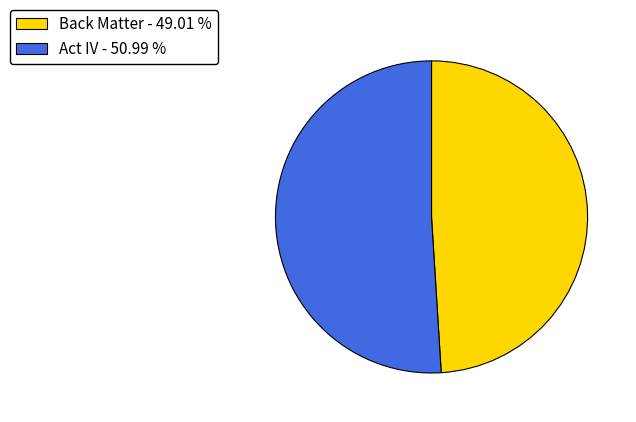

Is there a majority slice in this chart?

Yes